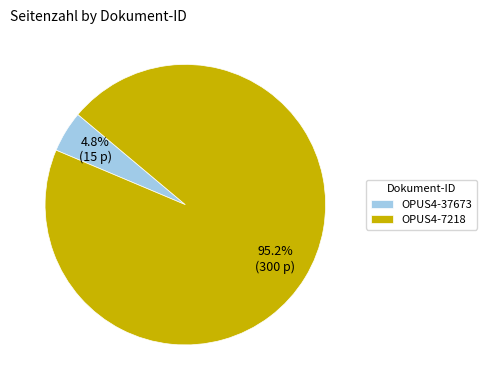

Rank the categories by value from lowest to highest.

OPUS4-37673, OPUS4-7218